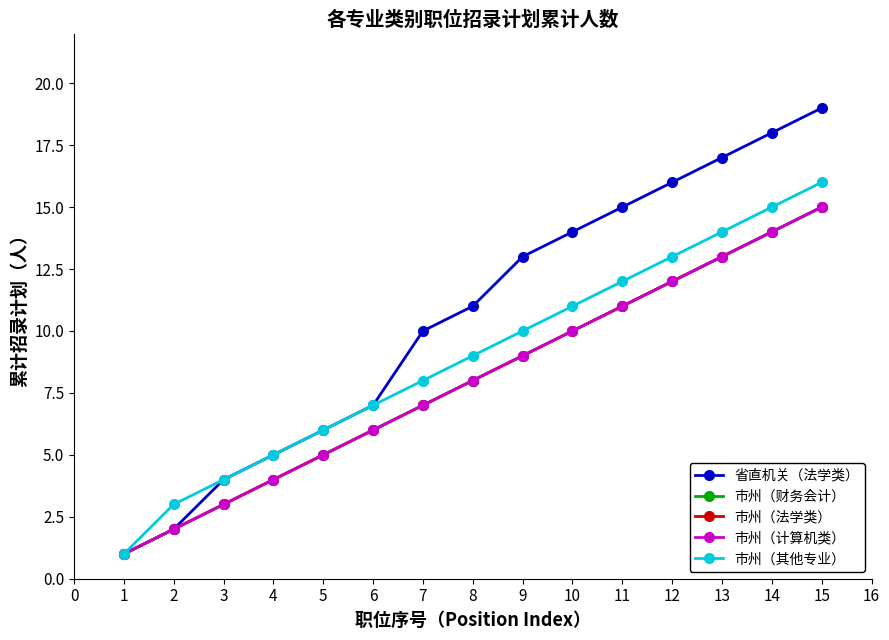

How many lines are shown in the chart?

5